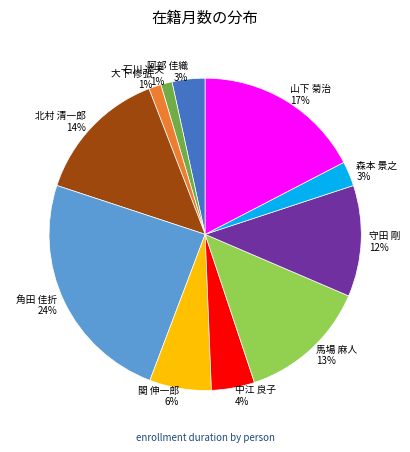

Is the sum of 阿部 佳織 3% and 馬場 麻人 13% greater than half?

No